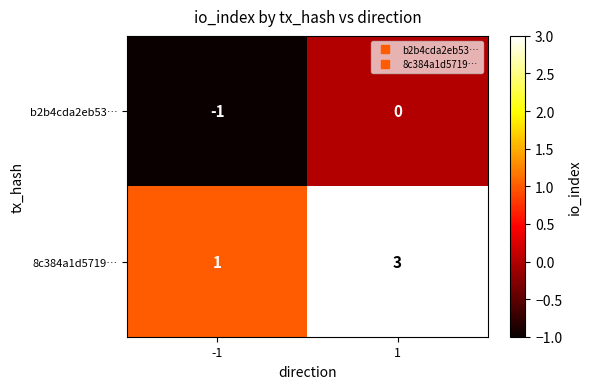

True or false: b2b4cda2eb53… has a value of -2 at -1.

False